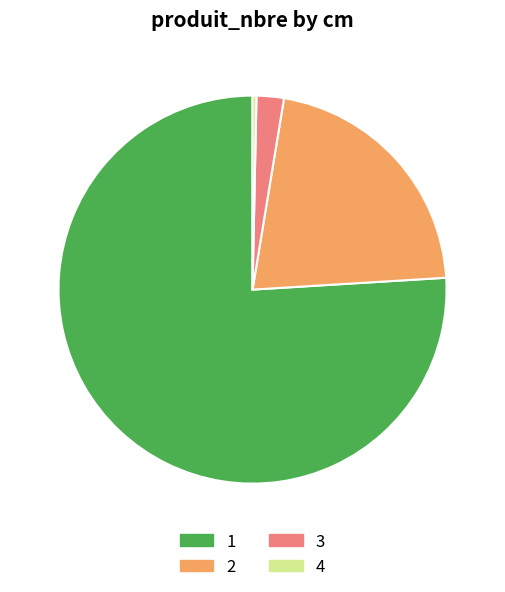

Is the sum of 2 and 3 greater than half?

No